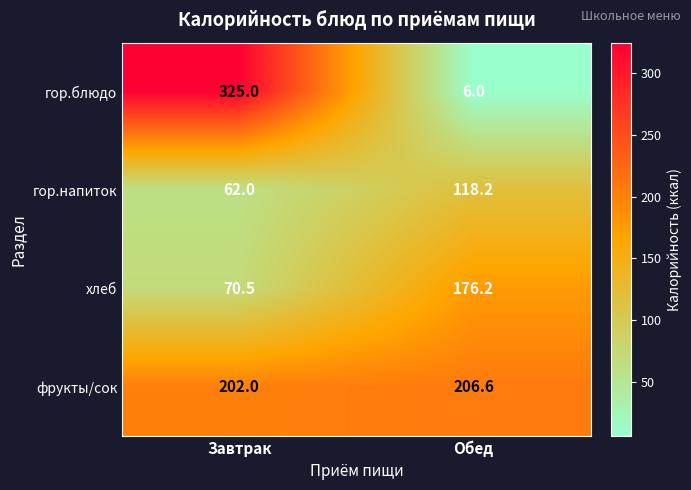

What is the maximum value for гор.блюдо?

325.0